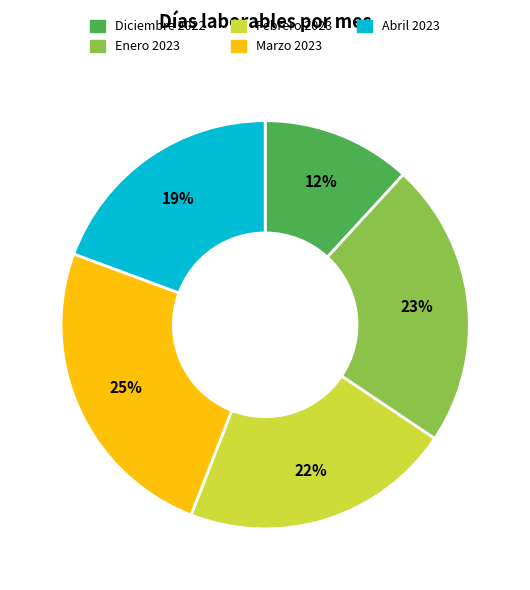

Do Diciembre 2022 and Abril 2023 together represent more than half of the pie?

No